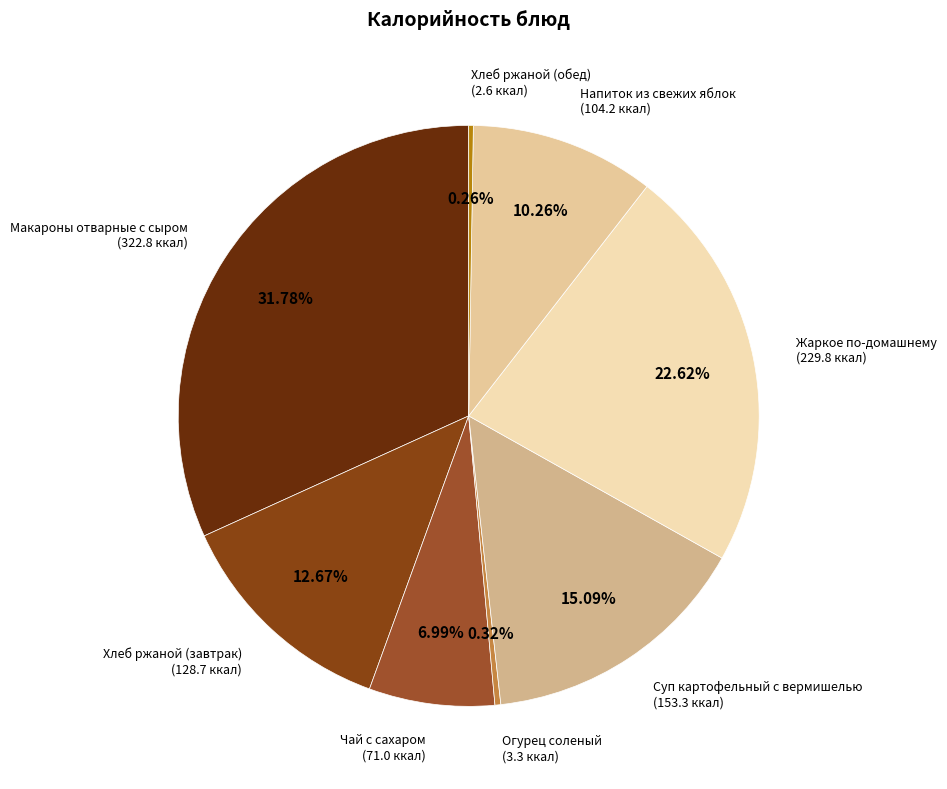

Approximately how many times larger is the value at Суп картофельный с вермишелью compared to Макароны отварные с сыром?

0.5